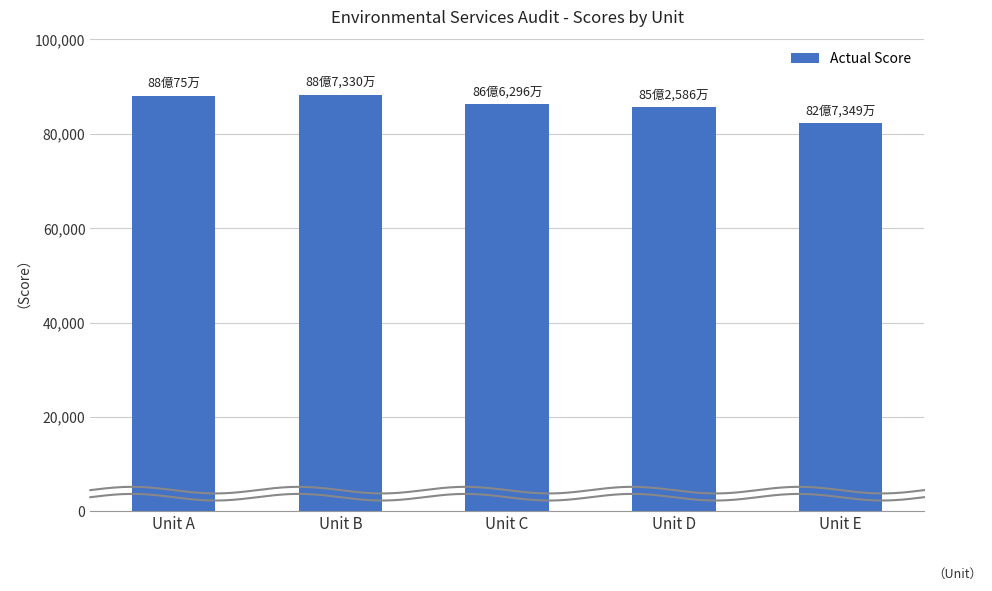

Between Unit B and Unit C, which is larger?

Unit B